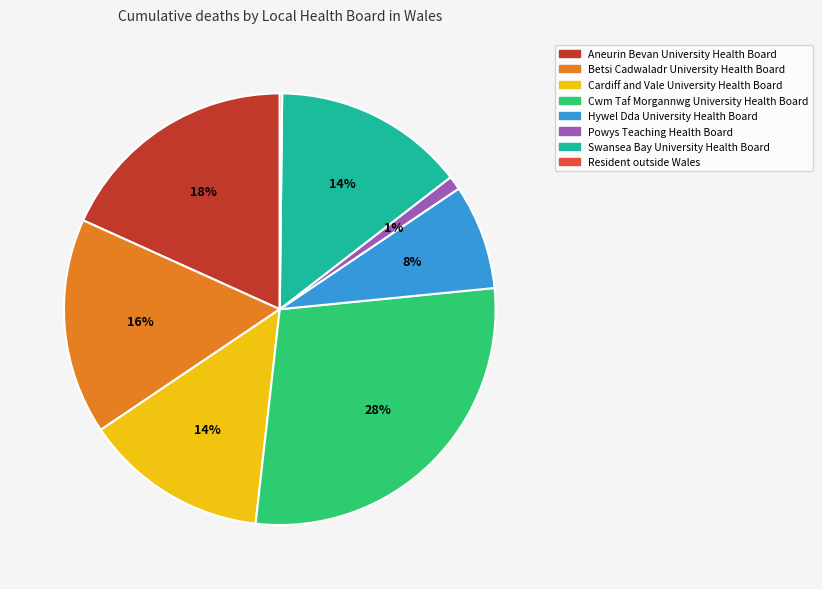

To the nearest percent, what is the average slice percentage?

12%